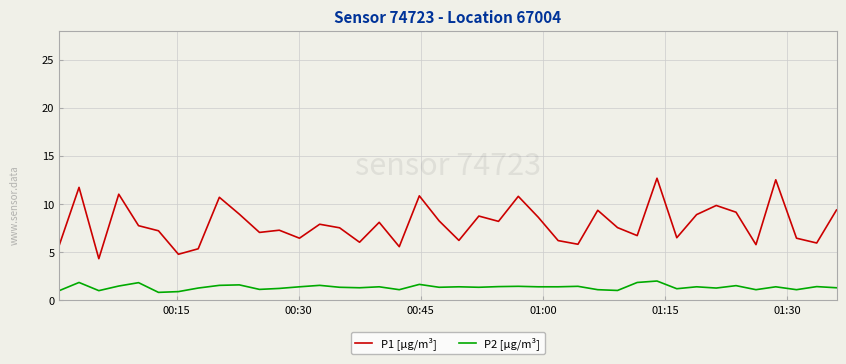

What is the difference between the maximum and minimum values in the P2 [µg/m³] series?

1.2